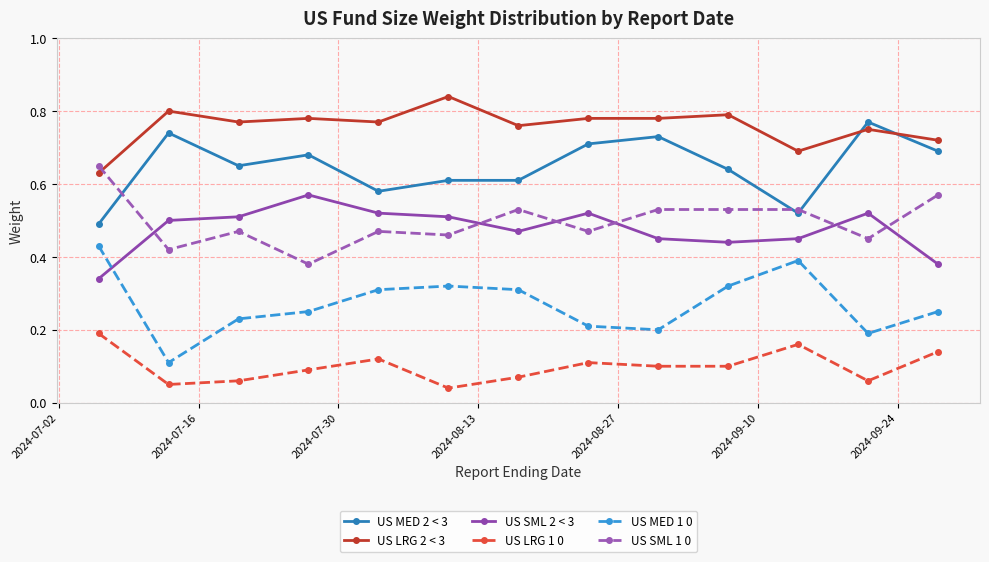

True or false: US MED 2 < 3 has more than 2 interior local peaks.

True